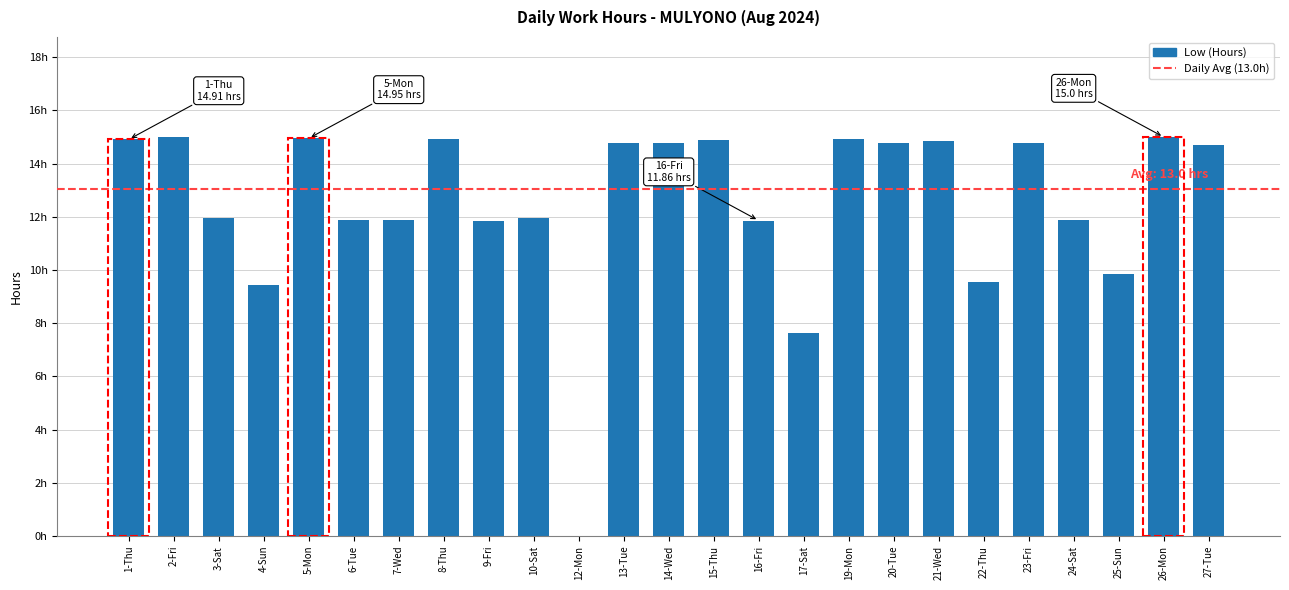

How many bars are there in total?

25